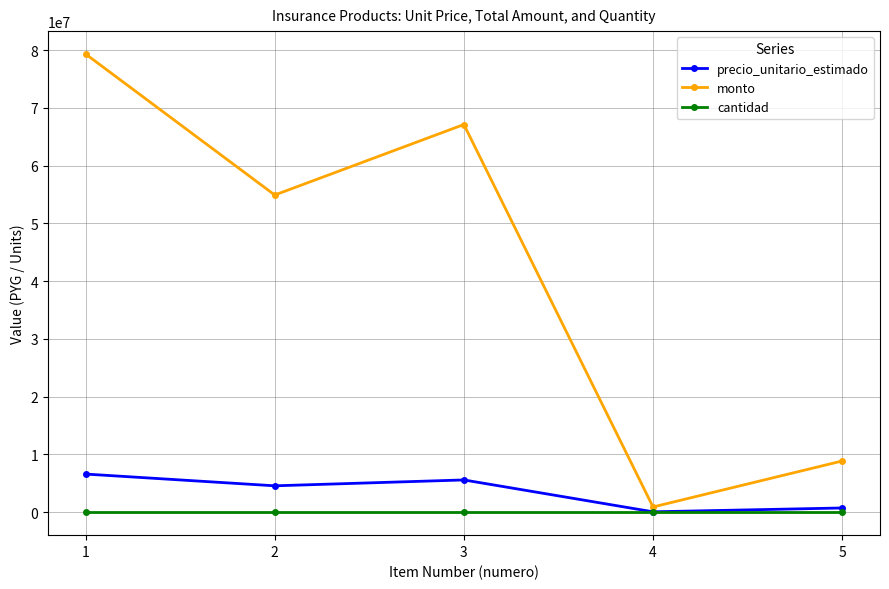

True or false: precio_unitario_estimado and monto cross at least once.

False